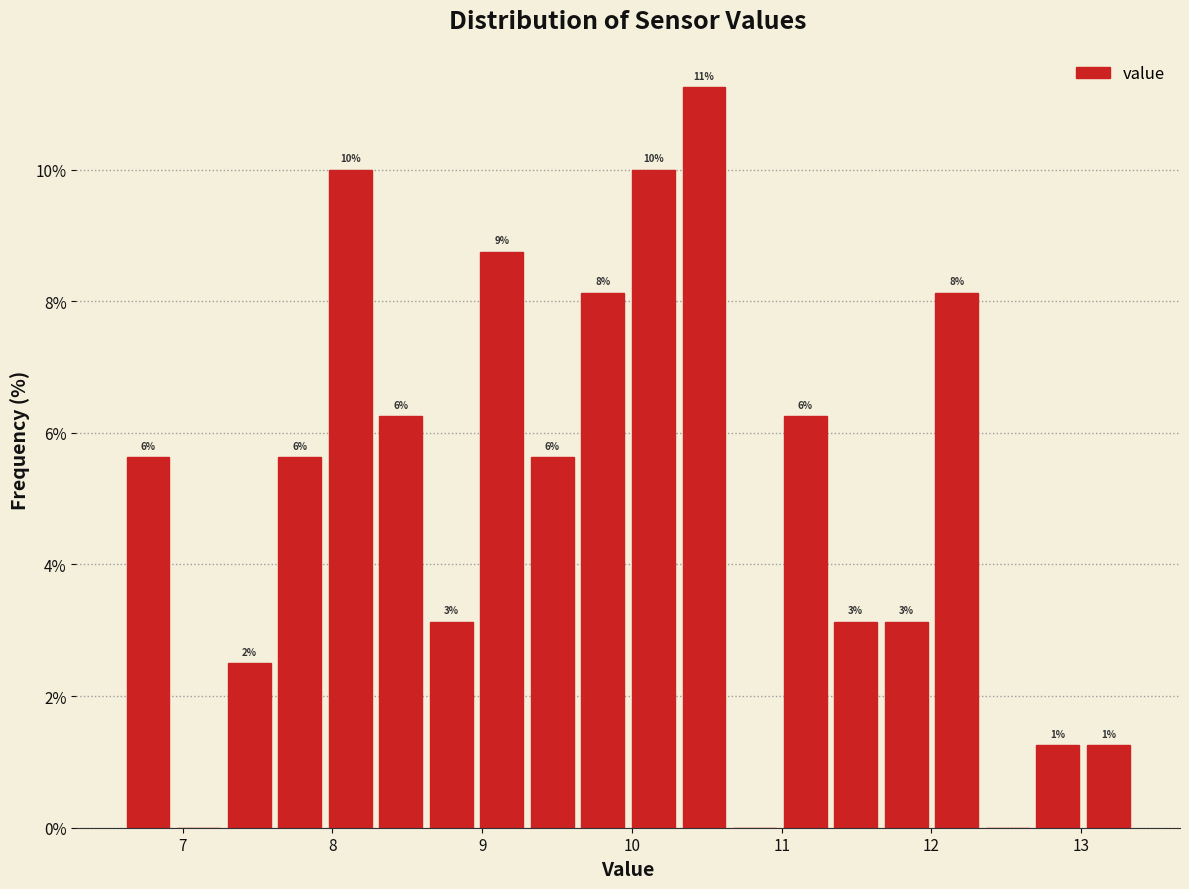

Read against the x-axis, roughly where is the centre of the tallest bar?

10.5